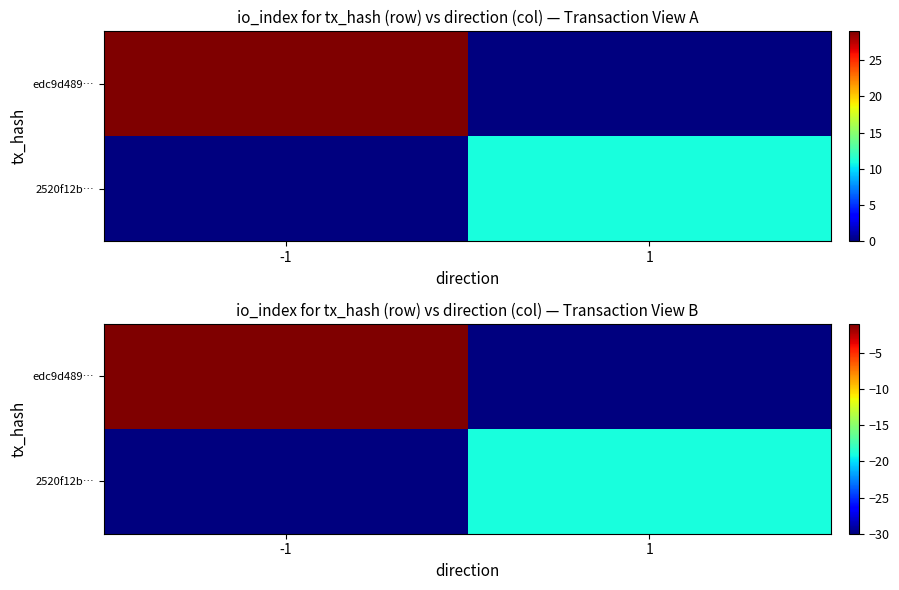

How many series are shown in this chart?

2